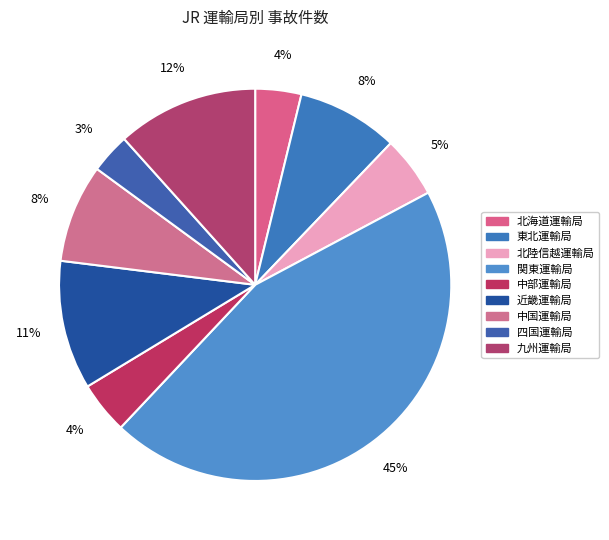

What is the smallest slice in the pie chart?

四国運輸局